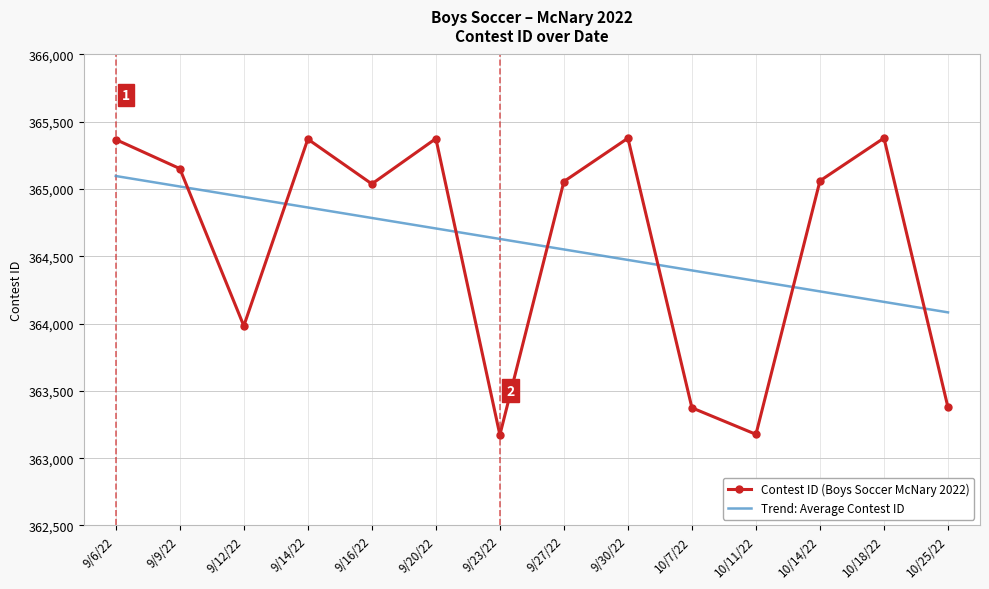

What is the smallest value displayed?

363173.0